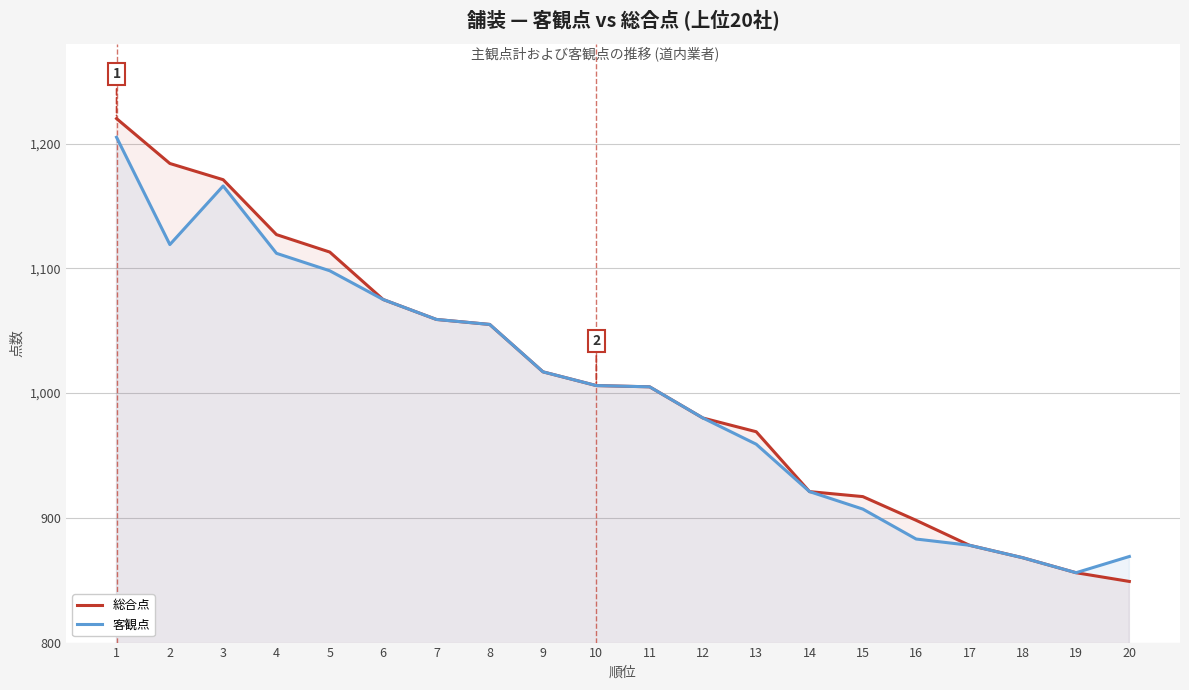

Which series has the widest spread of values?

総合点